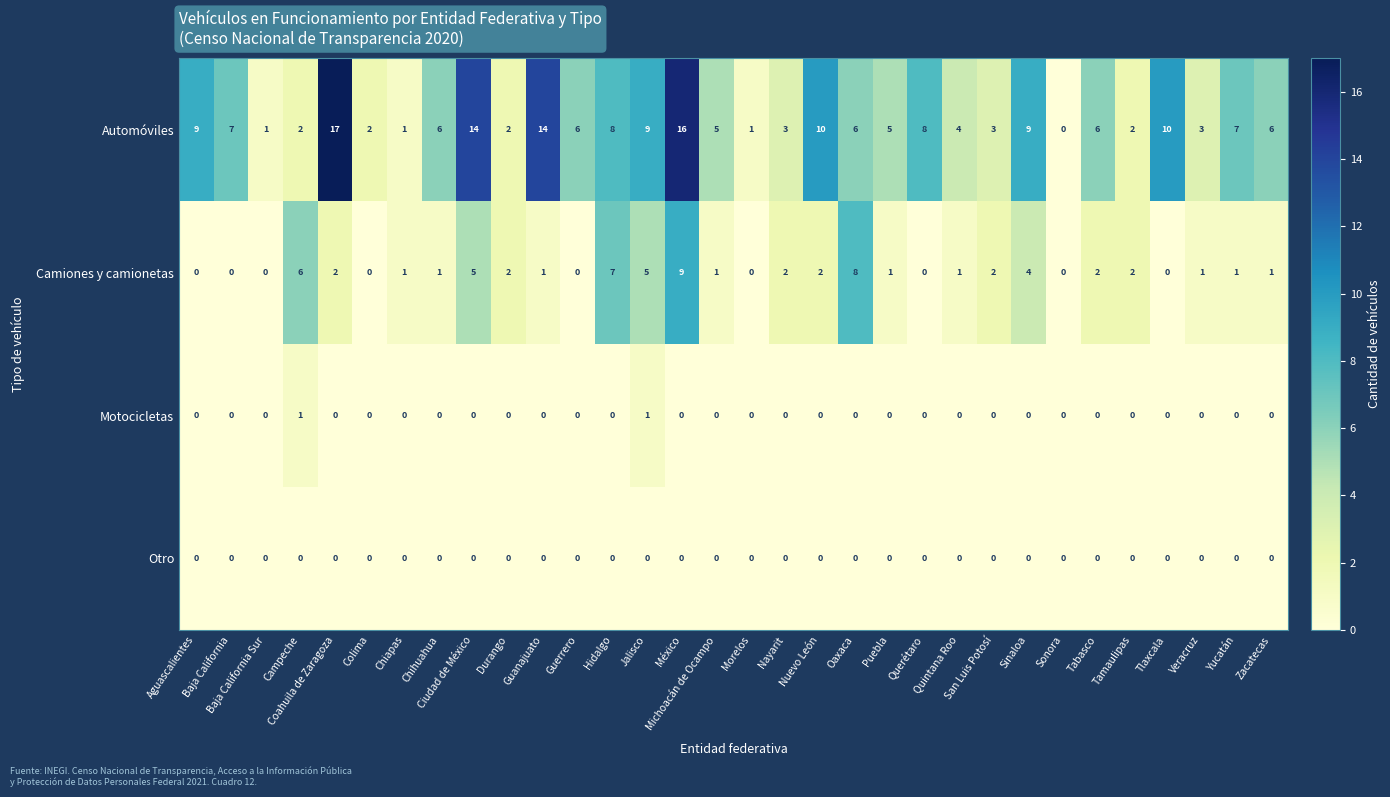

What is the highest value of the Camiones y camionetas series?

9